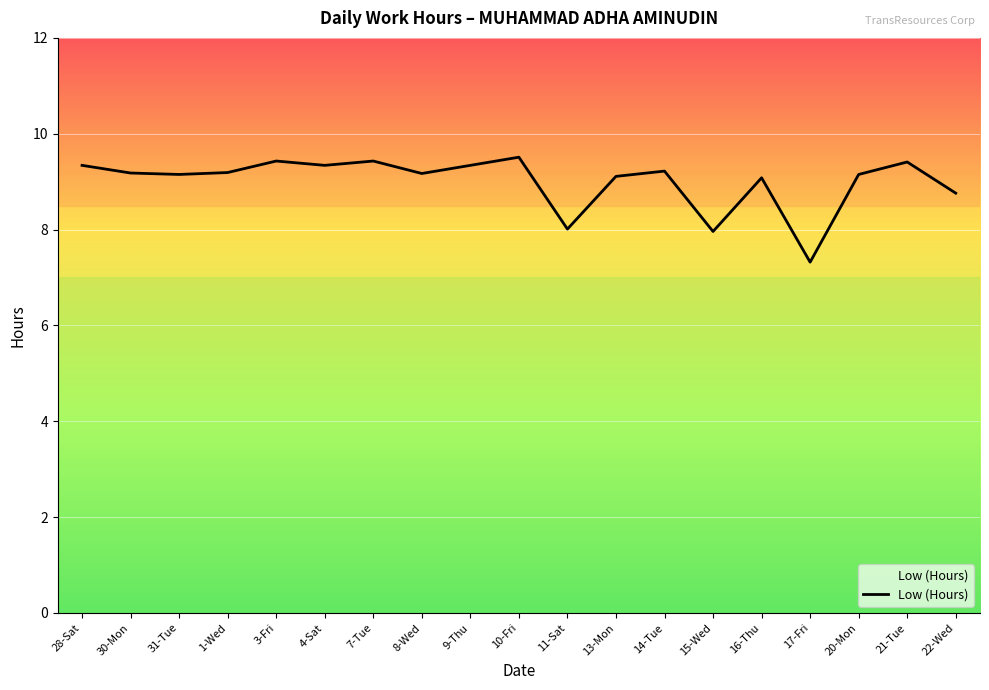

What position from the left is 22-Wed?

19